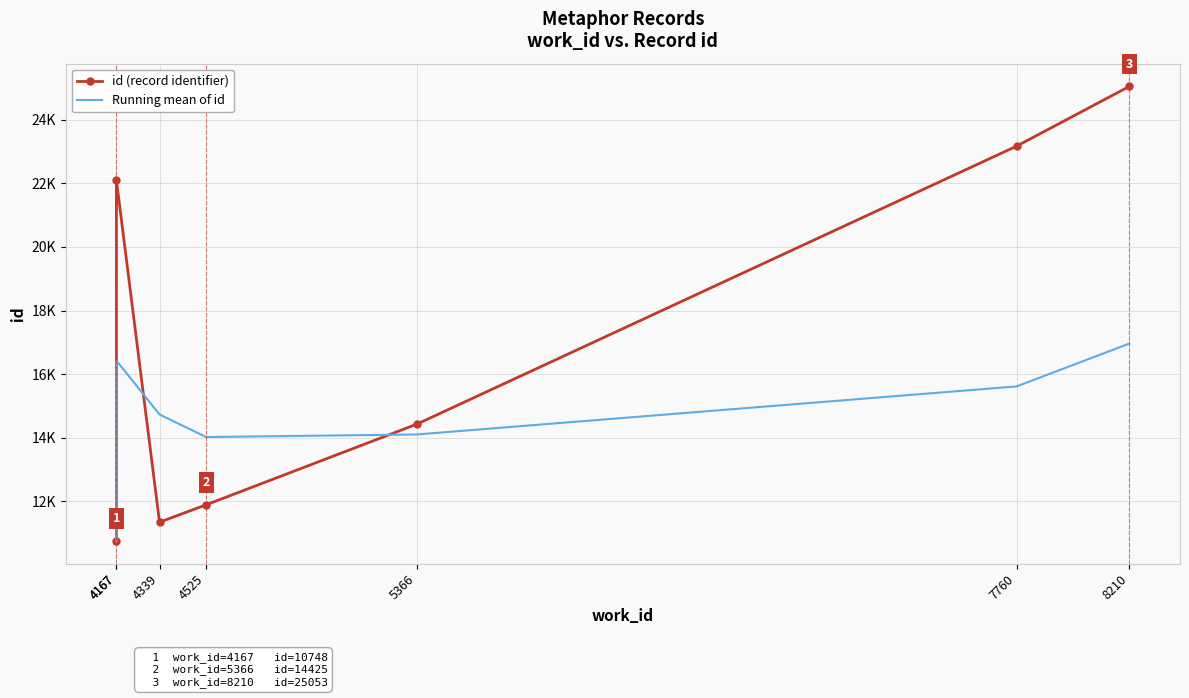

In Running mean of id, how many points are lower than both neighbors (excluding endpoints)?

1